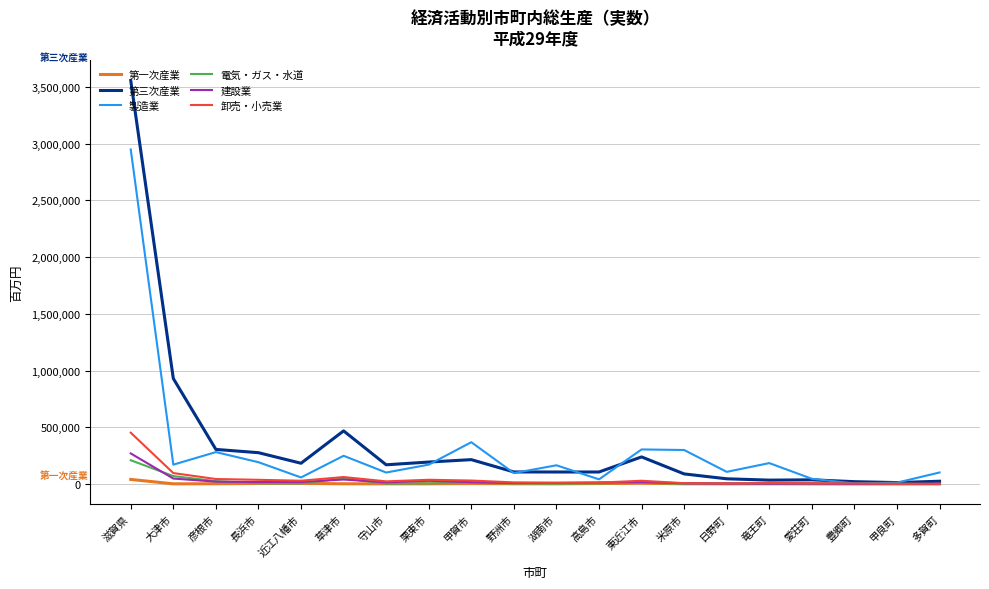

Does the chart display data point markers on the line(s)?

No